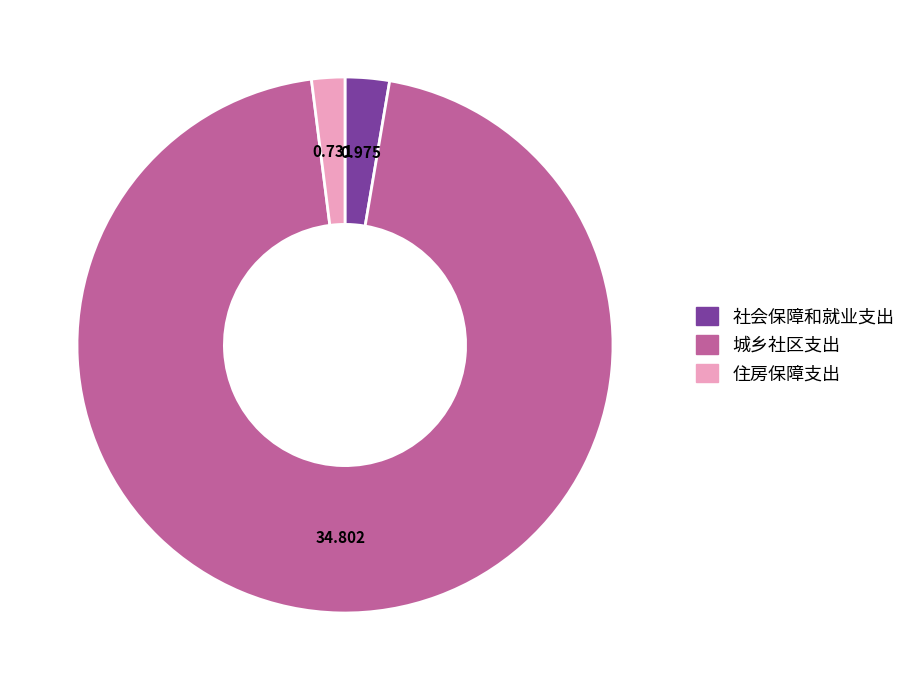

Count the number of slices in the pie.

3